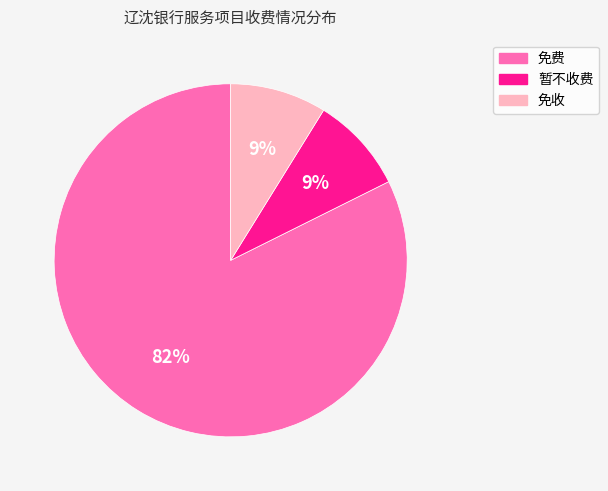

Combined, do 免收 and 暂不收费 account for over 50%?

No